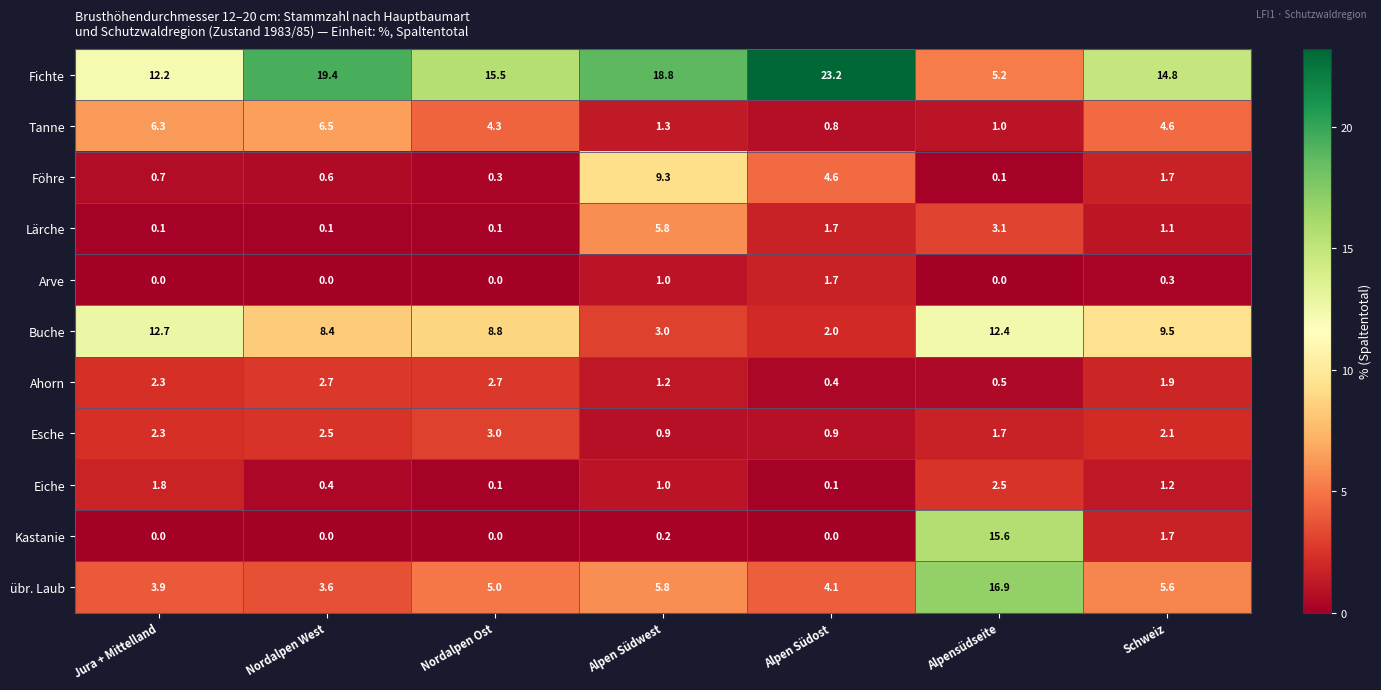

At which category is the sum across all series the highest?

Alpensüdseite